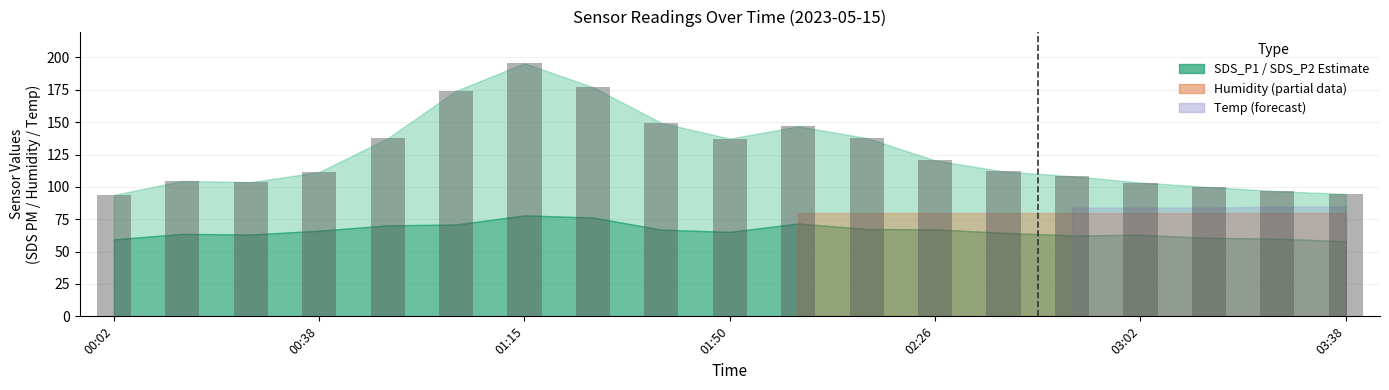

Does the chart contain any negative values?

No